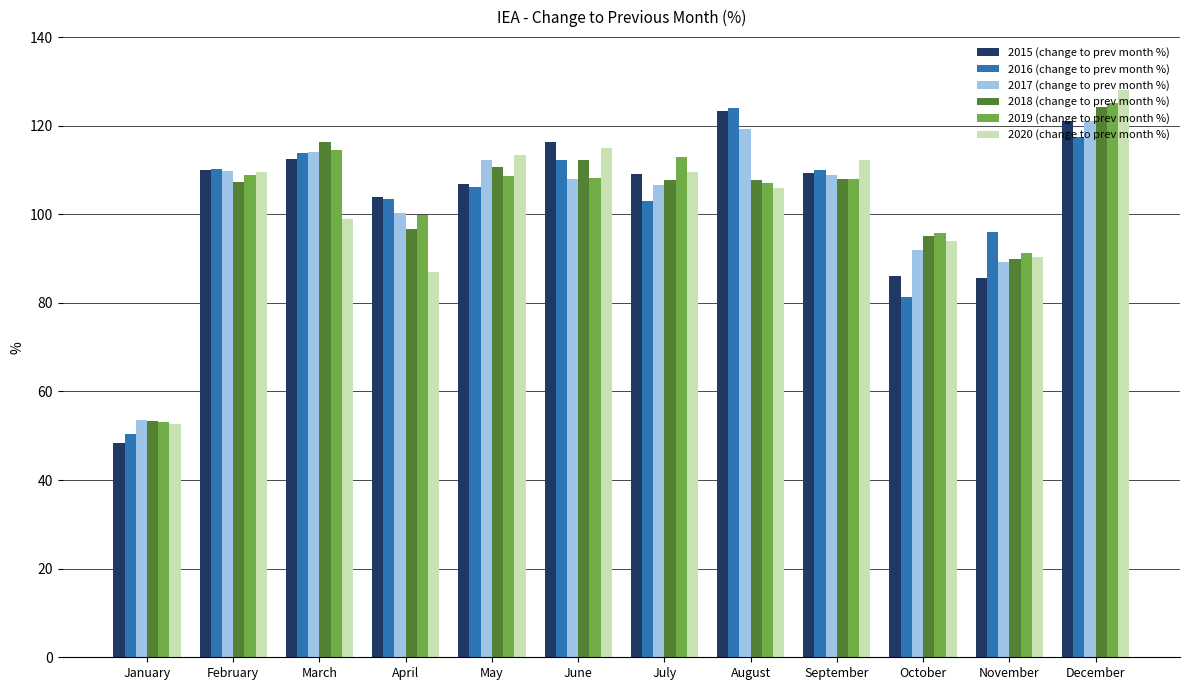

What is the sum of the 2019 (change to prev month %) values at March and February?

223.5